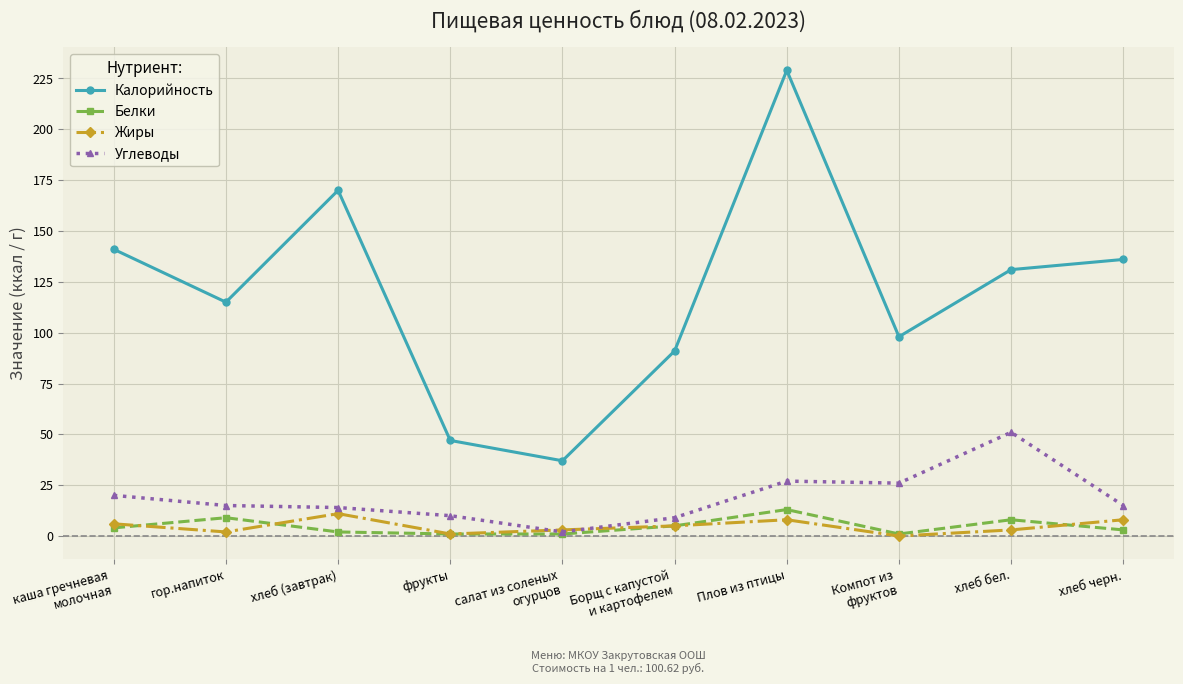

What is the label of the 2nd point from the left?

гор.напиток